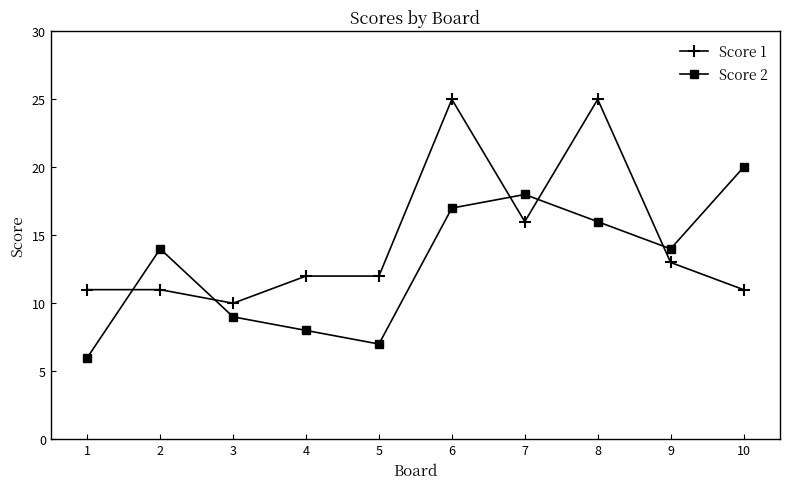

What is the difference between the maximum and minimum values in the Score 1 series?

15